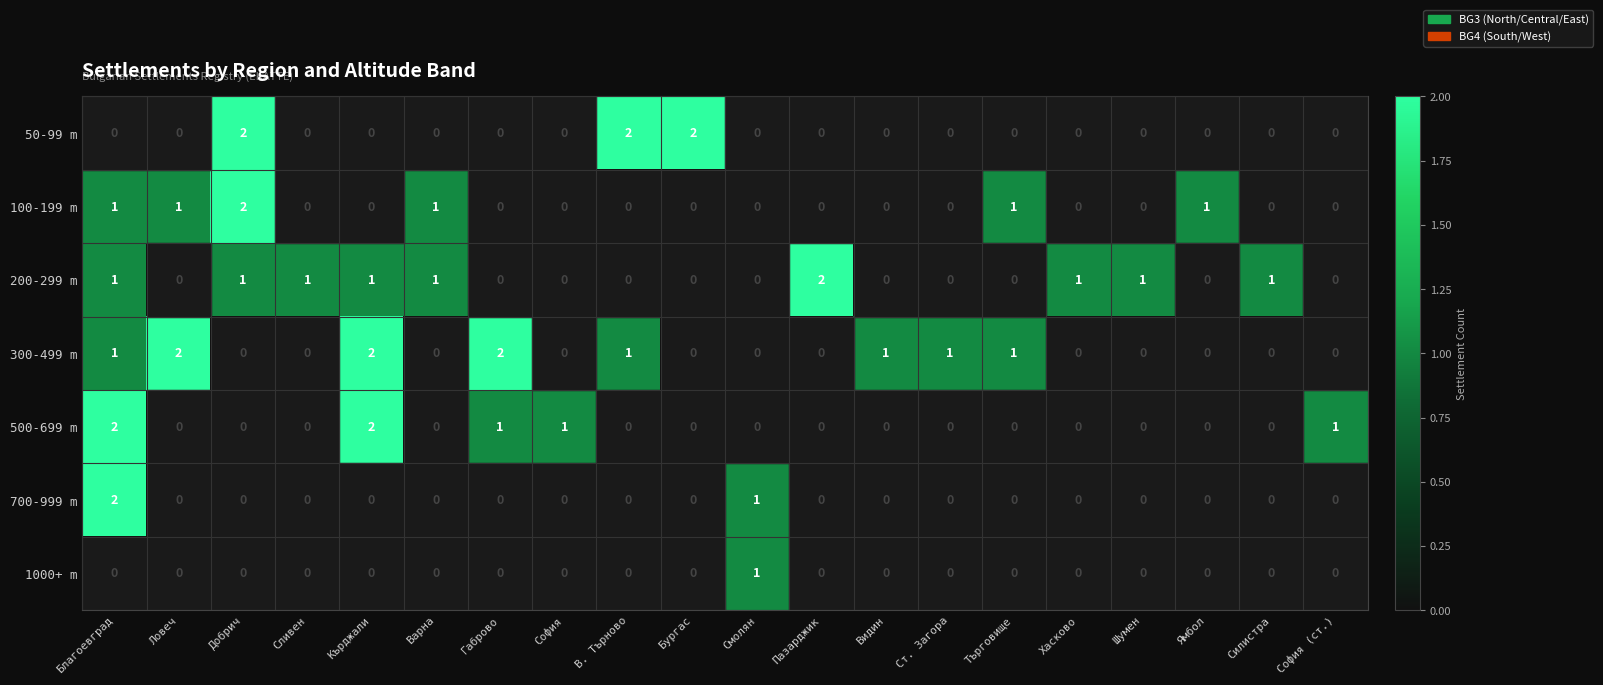

How many 300-499 m values are between 0 and 1?

17